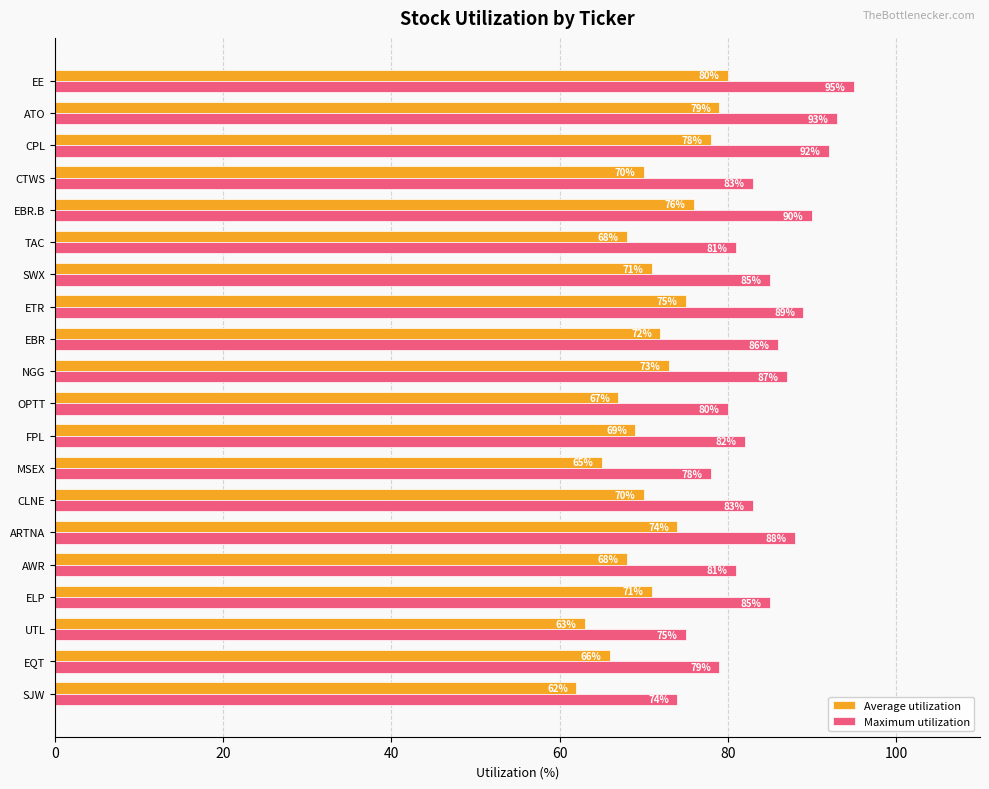

True or false: Maximum utilization has a value of 81 at TAC.

True